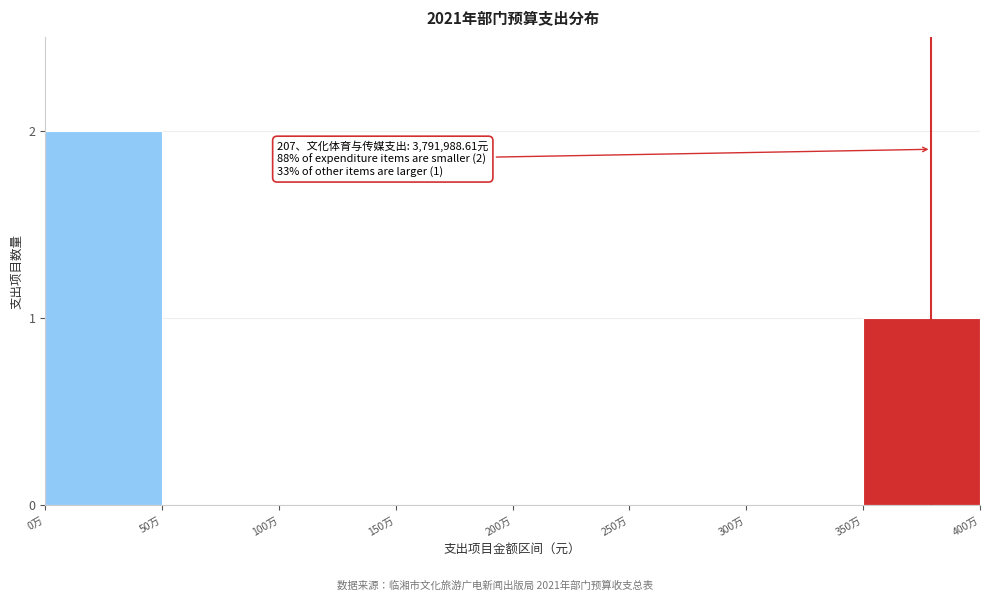

Reading left to right, transcribe all the data shown in this chart.

0万=2	50万=0	100万=0	150万=0	200万=0	250万=0	300万=0	350万=1